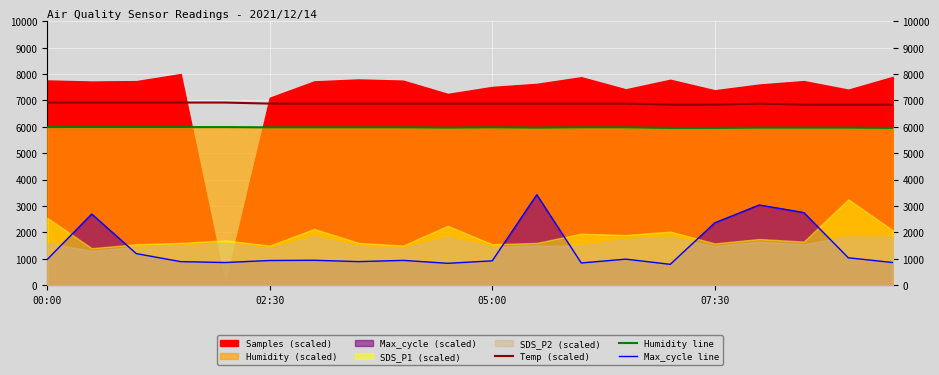

True or false: Temp (scaled) and Max_cycle line cross at least once.

False